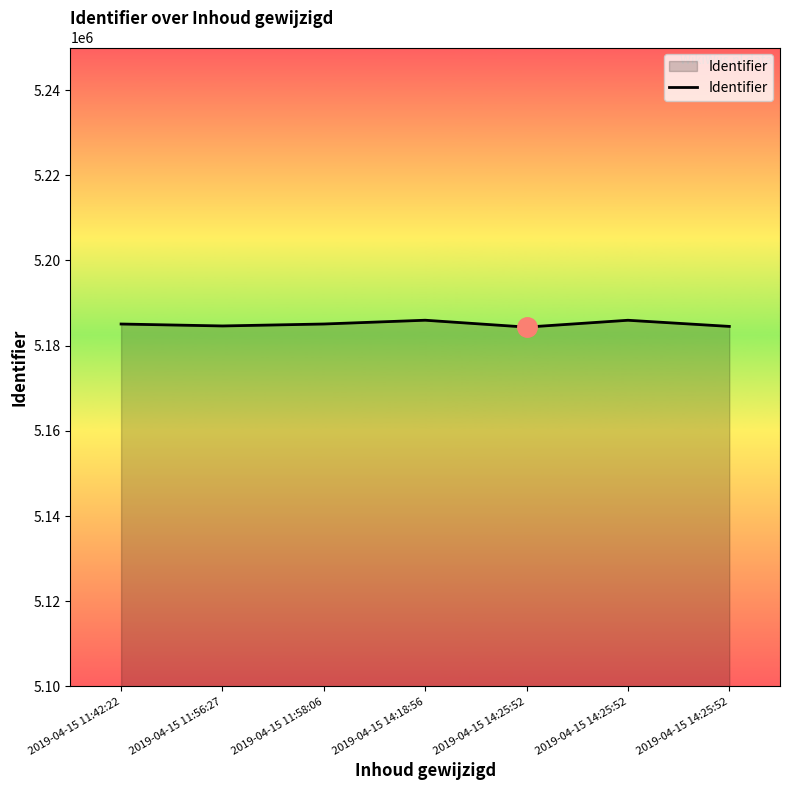

Count the number of data series in this chart.

1